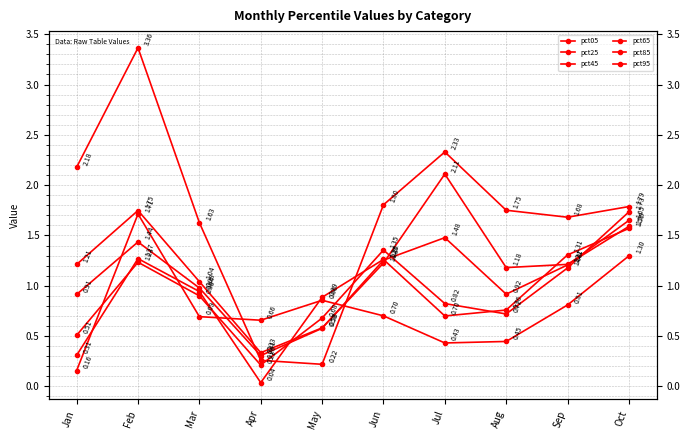

How many times do pct45 and pct05 cross each other?

2